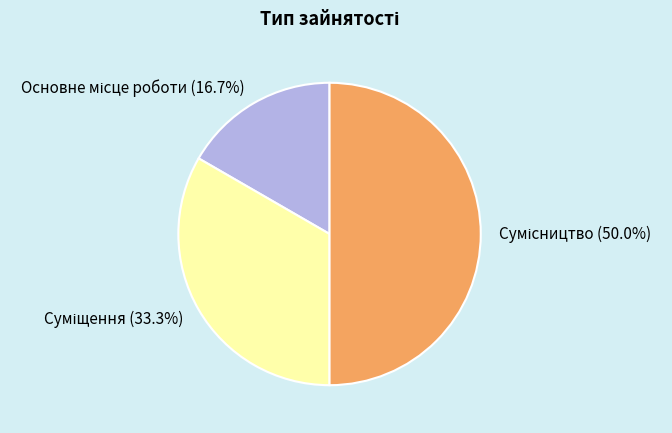

Is it true that Основне місце роботи is 30% of the pie?

False